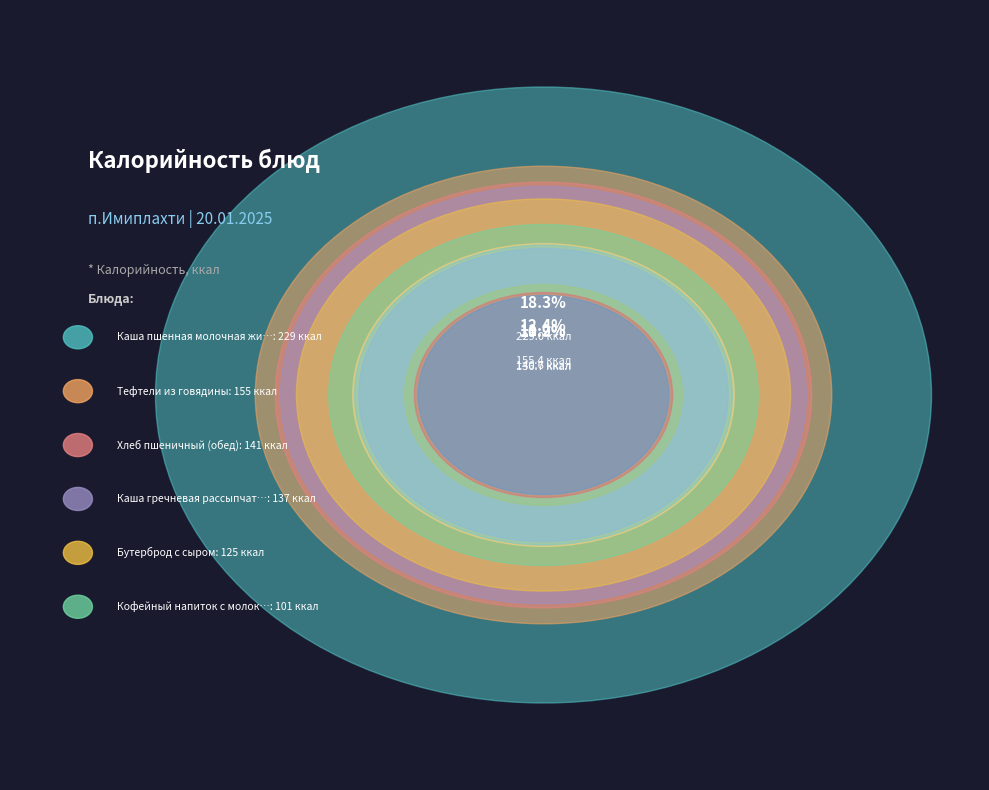

Does Компот из смеси сухофруктов account for over 50% of the chart?

No